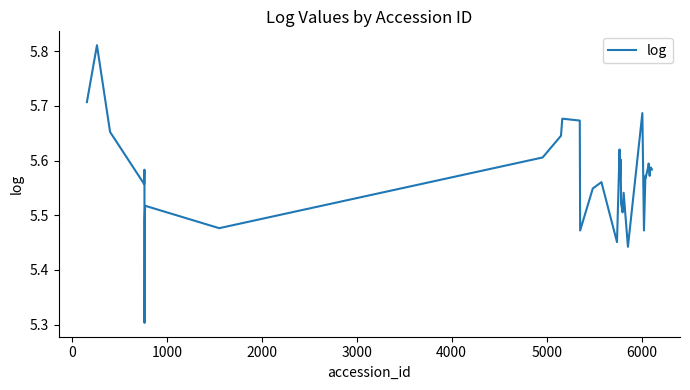

What is the minimum value shown in the chart?

5.3